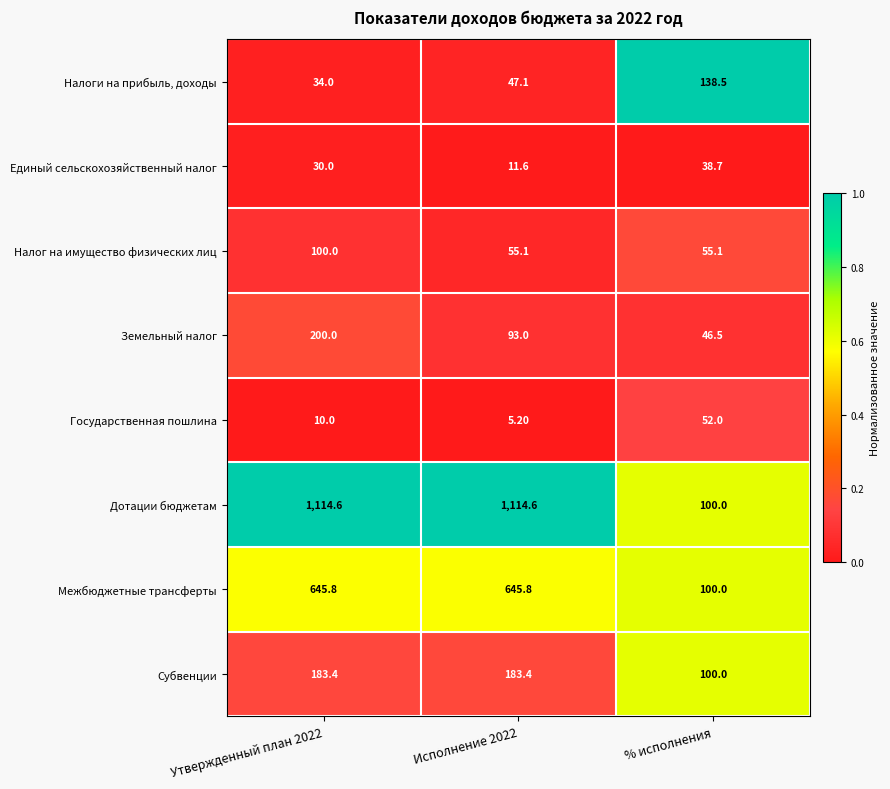

Which series changed the most between Утвержденный план 2022 and % исполнения?

Дотации бюджетам